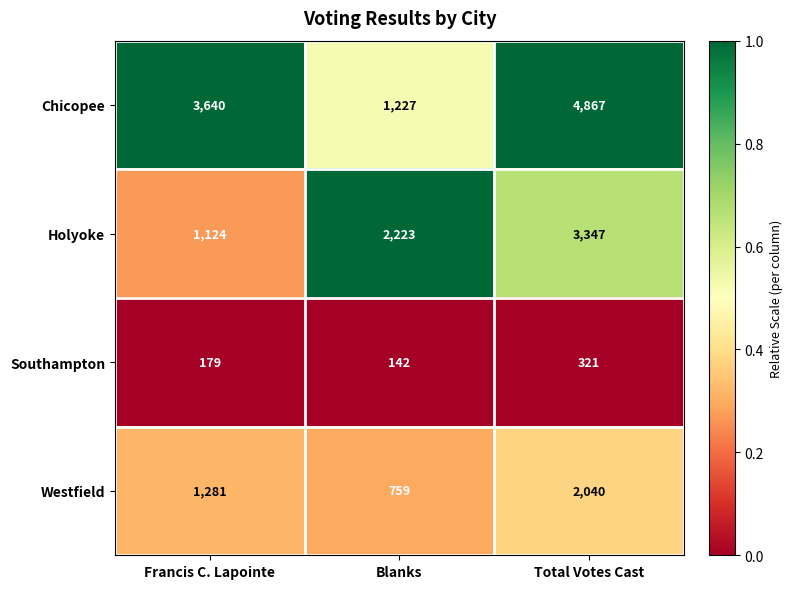

What is the sum of the Chicopee values at Total Votes Cast and Blanks?

6094